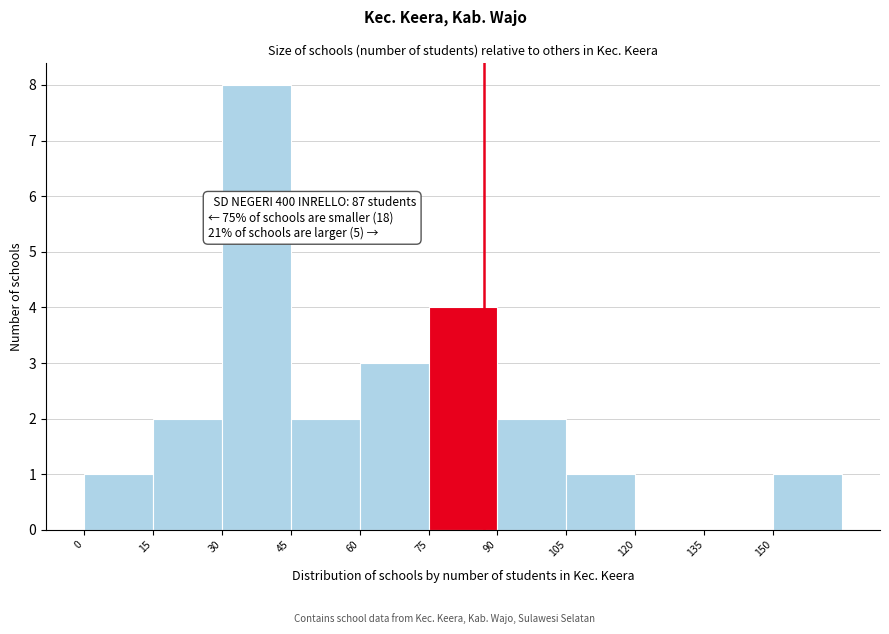

Which range on the x-axis has the tallest bar?

30 to 45